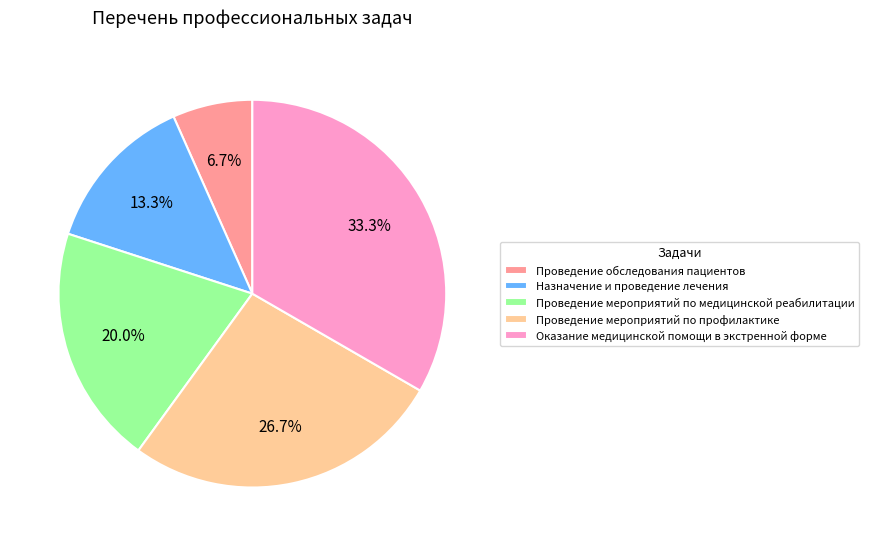

What is the smallest slice in the pie chart?

Проведение обследования пациентов